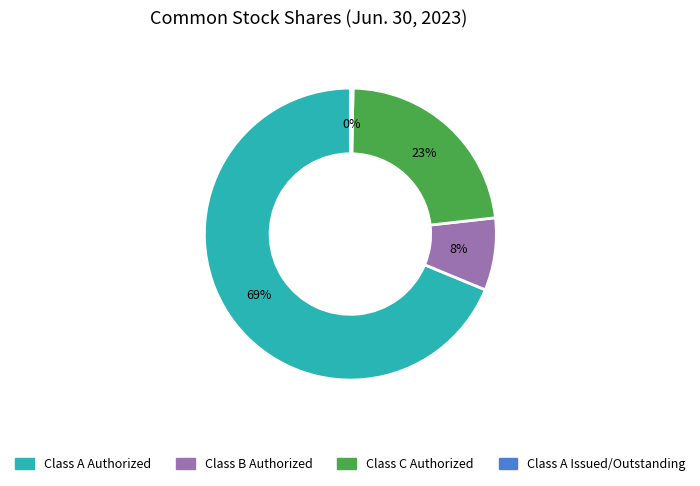

Combined, do Class A Issued/Outstanding and Class C Authorized account for over 50%?

No